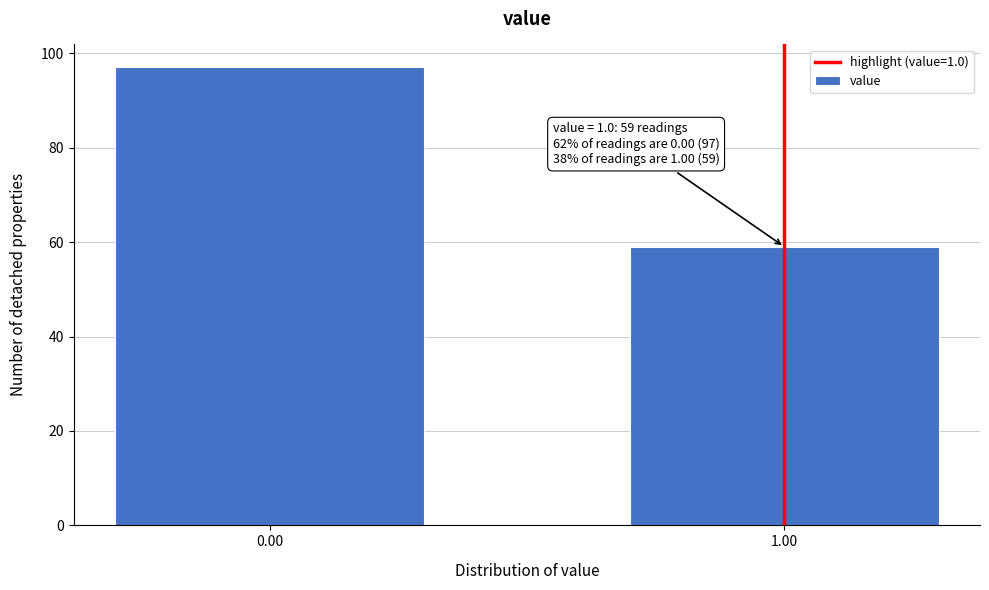

Reading right to left, list all the values displayed in this chart.

1.00=59	0.00=97